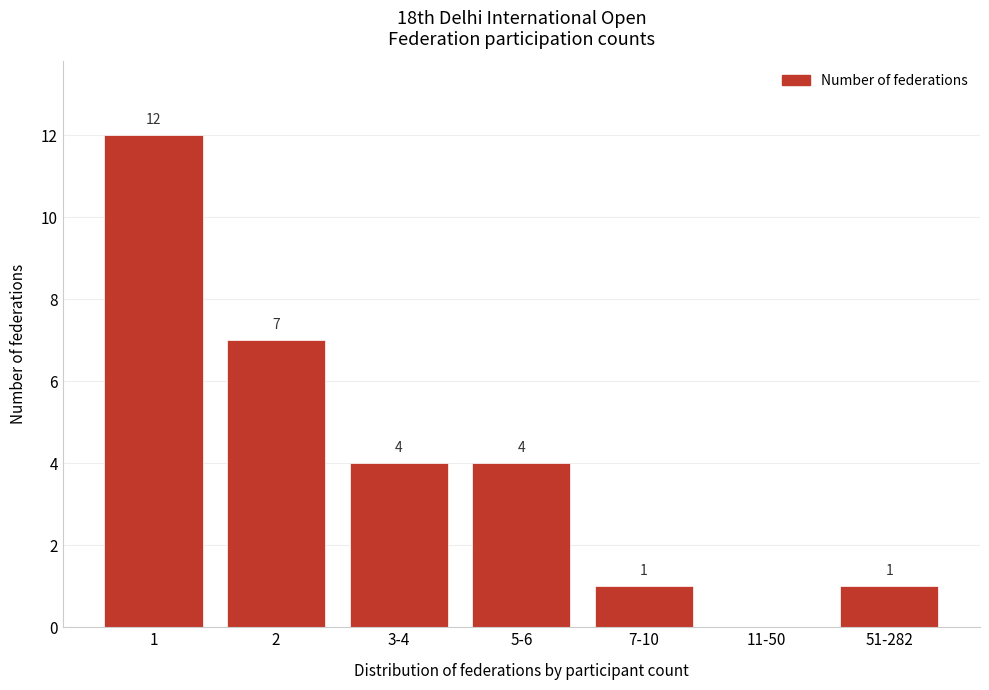

Reading left to right, what are all the values shown in this chart?

1=12	2=7	3-4=4	5-6=4	7-10=1	11-50=0	51-282=1